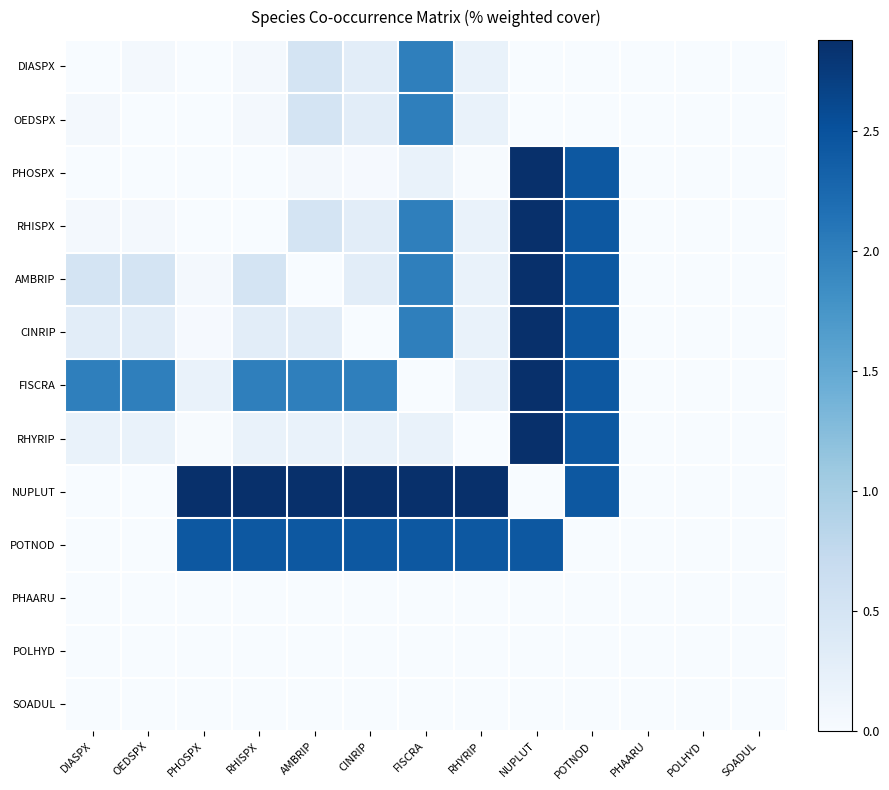

Reading right to left, transcribe all the data shown in this chart.

DIASPX: SOADUL=0.0	POLHYD=0.0	PHAARU=0.0	POTNOD=0.0	NUPLUT=0.0	RHYRIP=0.2	FISCRA=2.0	CINRIP=0.3	AMBRIP=0.5	RHISPX=0.1	PHOSPX=0.0	OEDSPX=0.1	DIASPX=0.0
OEDSPX: SOADUL=0.0	POLHYD=0.0	PHAARU=0.0	POTNOD=0.0	NUPLUT=0.0	RHYRIP=0.2	FISCRA=2.0	CINRIP=0.3	AMBRIP=0.5	RHISPX=0.1	PHOSPX=0.0	OEDSPX=0.0	DIASPX=0.1
PHOSPX: SOADUL=0.0	POLHYD=0.0	PHAARU=0.0	POTNOD=2.4	NUPLUT=2.9	RHYRIP=0.0	FISCRA=0.2	CINRIP=0.0	AMBRIP=0.1	RHISPX=0.0	PHOSPX=0.0	OEDSPX=0.0	DIASPX=0.0
RHISPX: SOADUL=0.0	POLHYD=0.0	PHAARU=0.0	POTNOD=2.4	NUPLUT=2.9	RHYRIP=0.2	FISCRA=2.0	CINRIP=0.3	AMBRIP=0.5	RHISPX=0.0	PHOSPX=0.0	OEDSPX=0.1	DIASPX=0.1
AMBRIP: SOADUL=0.0	POLHYD=0.0	PHAARU=0.0	POTNOD=2.4	NUPLUT=2.9	RHYRIP=0.2	FISCRA=2.0	CINRIP=0.3	AMBRIP=0.0	RHISPX=0.5	PHOSPX=0.1	OEDSPX=0.5	DIASPX=0.5
CINRIP: SOADUL=0.0	POLHYD=0.0	PHAARU=0.0	POTNOD=2.4	NUPLUT=2.9	RHYRIP=0.2	FISCRA=2.0	CINRIP=0.0	AMBRIP=0.3	RHISPX=0.3	PHOSPX=0.0	OEDSPX=0.3	DIASPX=0.3
FISCRA: SOADUL=0.0	POLHYD=0.0	PHAARU=0.0	POTNOD=2.4	NUPLUT=2.9	RHYRIP=0.2	FISCRA=0.0	CINRIP=2.0	AMBRIP=2.0	RHISPX=2.0	PHOSPX=0.2	OEDSPX=2.0	DIASPX=2.0
RHYRIP: SOADUL=0.0	POLHYD=0.0	PHAARU=0.0	POTNOD=2.4	NUPLUT=2.9	RHYRIP=0.0	FISCRA=0.2	CINRIP=0.2	AMBRIP=0.2	RHISPX=0.2	PHOSPX=0.0	OEDSPX=0.2	DIASPX=0.2
NUPLUT: SOADUL=0.0	POLHYD=0.0	PHAARU=0.0	POTNOD=2.4	NUPLUT=0.0	RHYRIP=2.9	FISCRA=2.9	CINRIP=2.9	AMBRIP=2.9	RHISPX=2.9	PHOSPX=2.9	OEDSPX=0.0	DIASPX=0.0
POTNOD: SOADUL=0.0	POLHYD=0.0	PHAARU=0.0	POTNOD=0.0	NUPLUT=2.4	RHYRIP=2.4	FISCRA=2.4	CINRIP=2.4	AMBRIP=2.4	RHISPX=2.4	PHOSPX=2.4	OEDSPX=0.0	DIASPX=0.0
PHAARU: SOADUL=0.0	POLHYD=0.0	PHAARU=0.0	POTNOD=0.0	NUPLUT=0.0	RHYRIP=0.0	FISCRA=0.0	CINRIP=0.0	AMBRIP=0.0	RHISPX=0.0	PHOSPX=0.0	OEDSPX=0.0	DIASPX=0.0
POLHYD: SOADUL=0.0	POLHYD=0.0	PHAARU=0.0	POTNOD=0.0	NUPLUT=0.0	RHYRIP=0.0	FISCRA=0.0	CINRIP=0.0	AMBRIP=0.0	RHISPX=0.0	PHOSPX=0.0	OEDSPX=0.0	DIASPX=0.0
SOADUL: SOADUL=0.0	POLHYD=0.0	PHAARU=0.0	POTNOD=0.0	NUPLUT=0.0	RHYRIP=0.0	FISCRA=0.0	CINRIP=0.0	AMBRIP=0.0	RHISPX=0.0	PHOSPX=0.0	OEDSPX=0.0	DIASPX=0.0